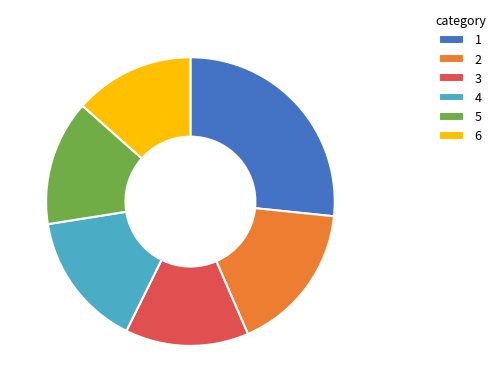

Count the number of slices in the pie.

6